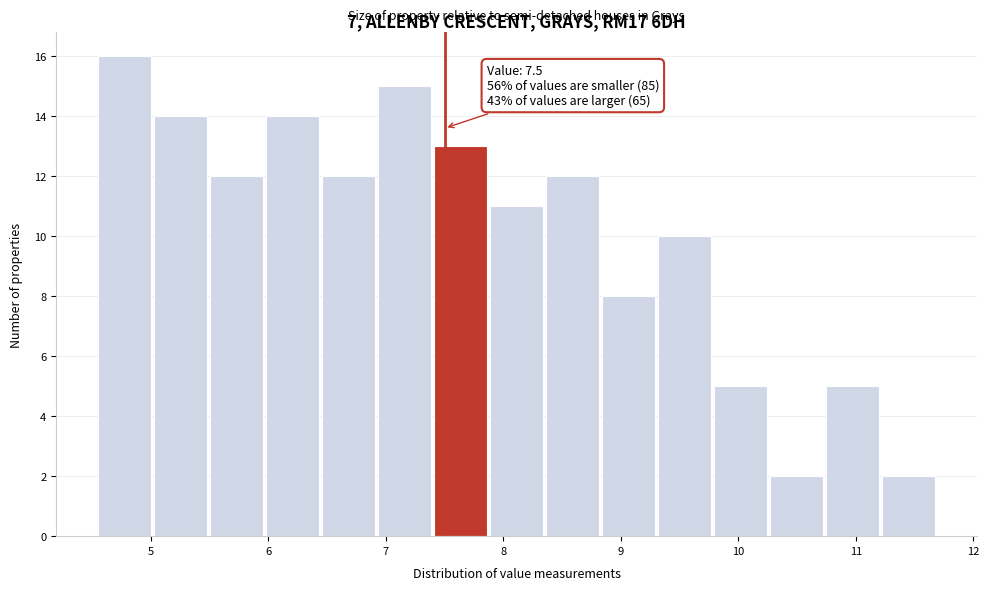

Which range on the x-axis has the tallest bar?

4.6 to 5.0